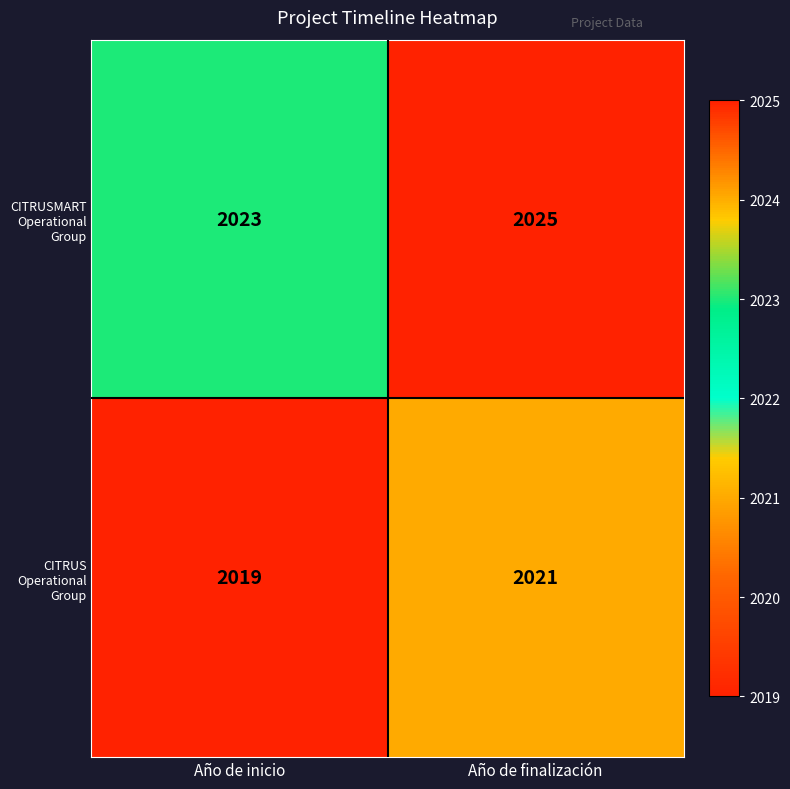

What is the sum of the CITRUS Operational Group values at Año de inicio and Año de finalización?

4040